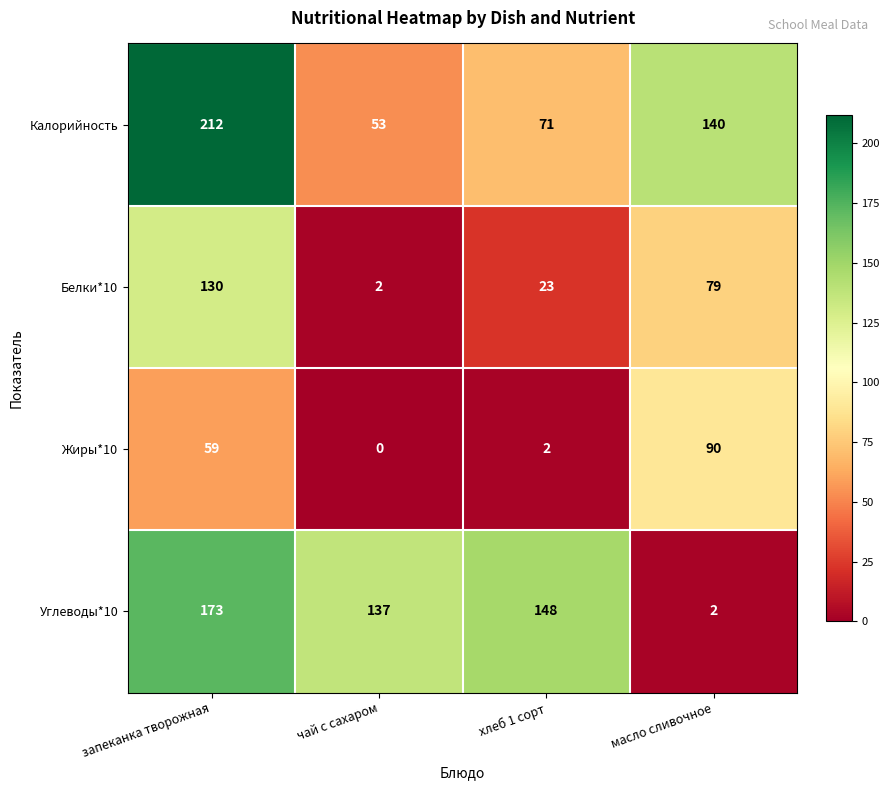

How many Калорийность values are between 71 and 212?

3